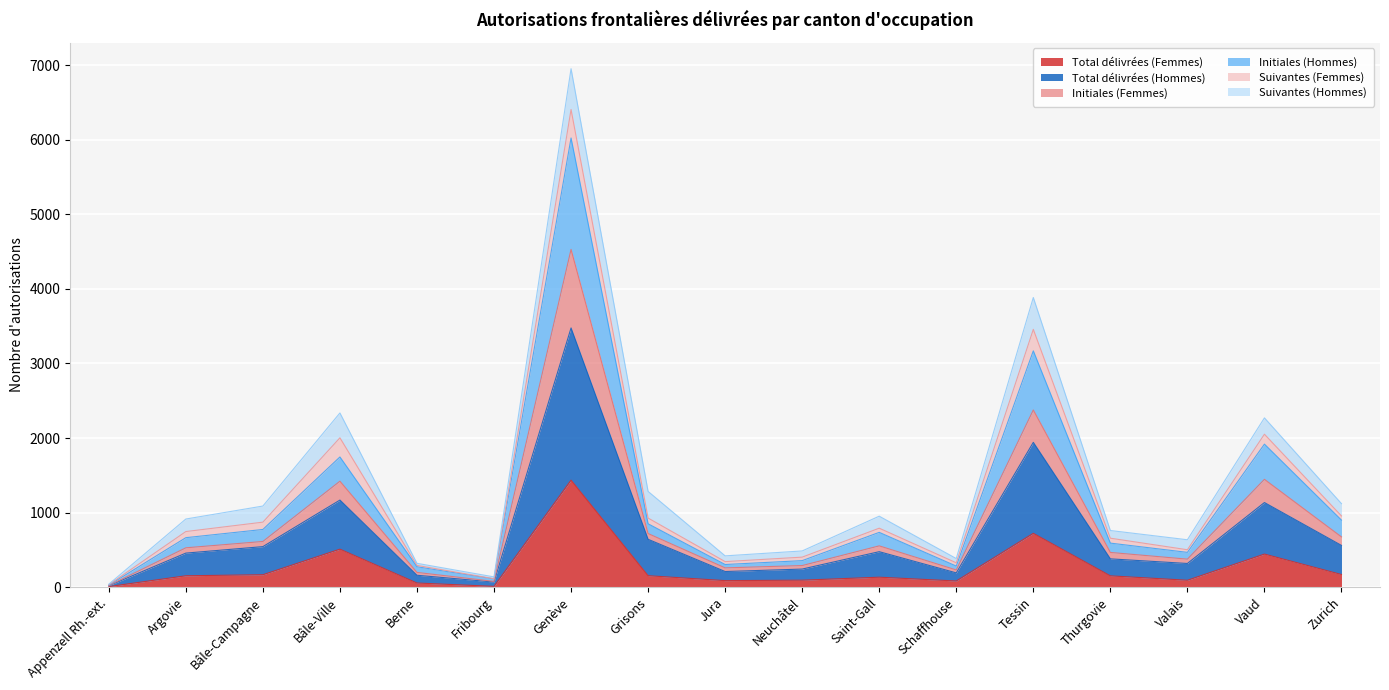

How many lines are shown in the chart?

6